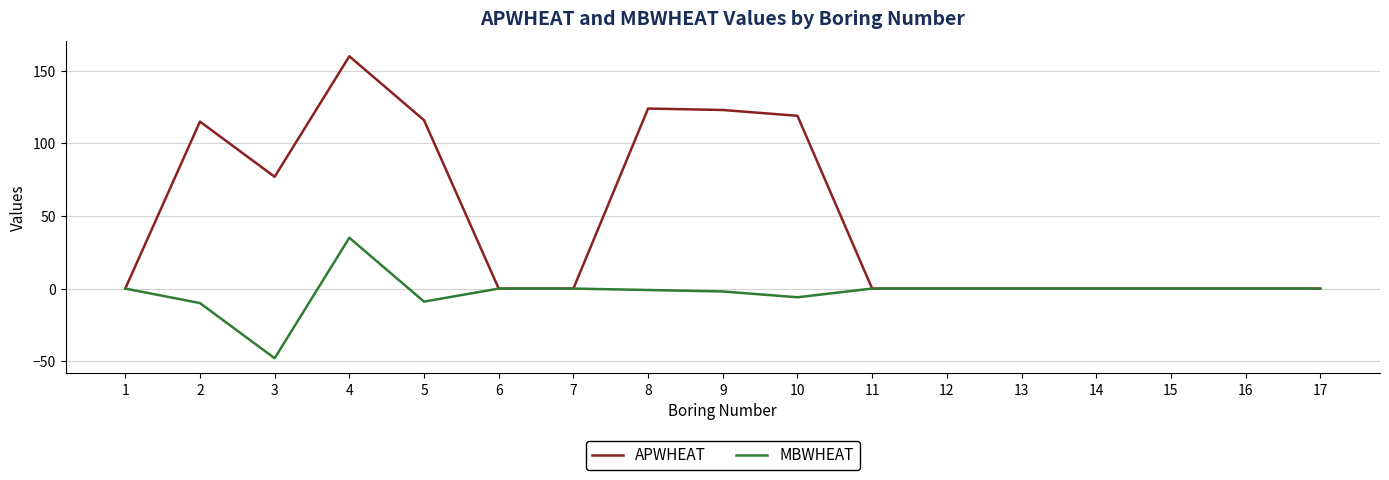

True or false: MBWHEAT has a value of 0 at 6.

True